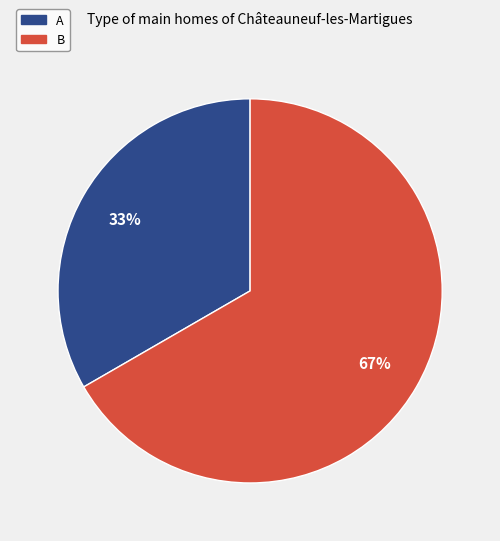

Is the sum of B and A greater than half?

Yes